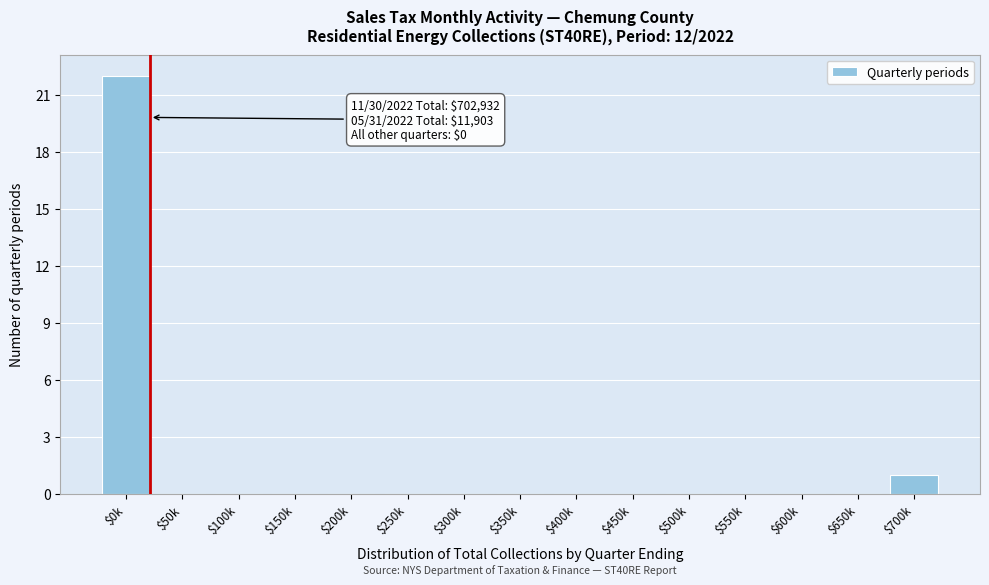

At which label is the value closest to 11?

$700k